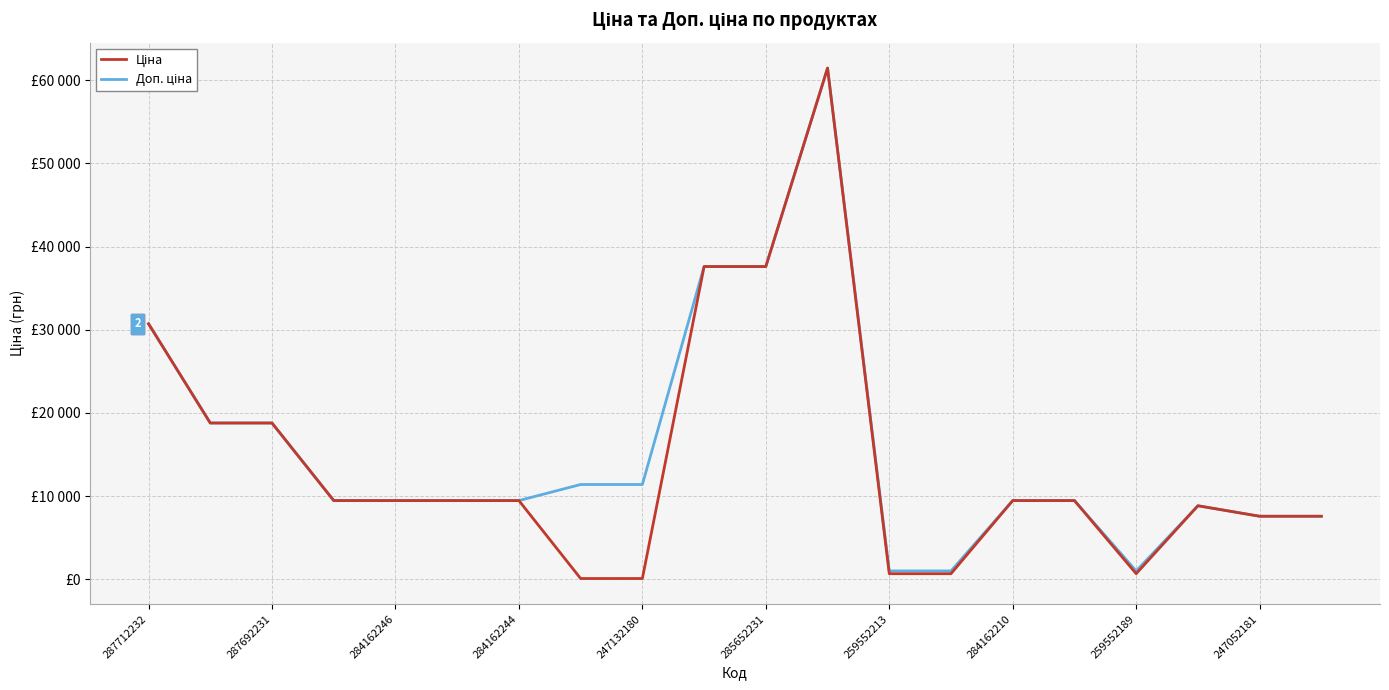

Does the chart display data point markers on the line(s)?

No